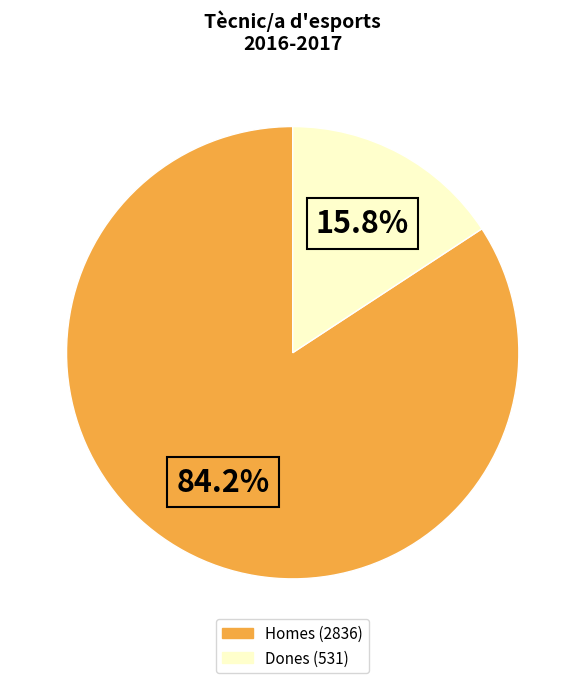

Combined, do Dones and Homes account for over 50%?

Yes